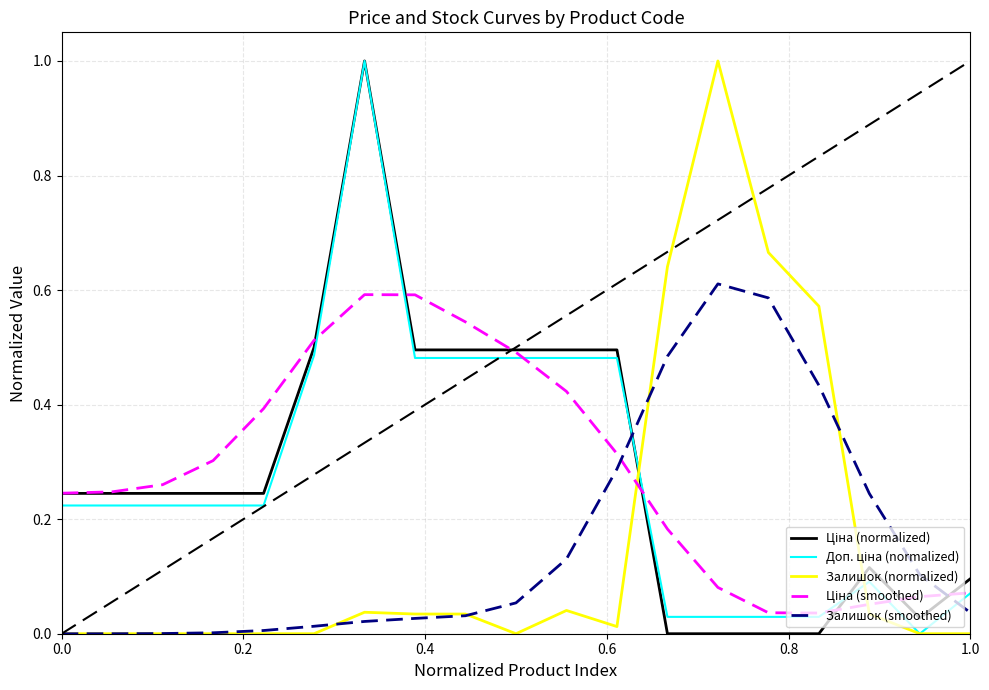

What is the greatest value displayed?

1.0